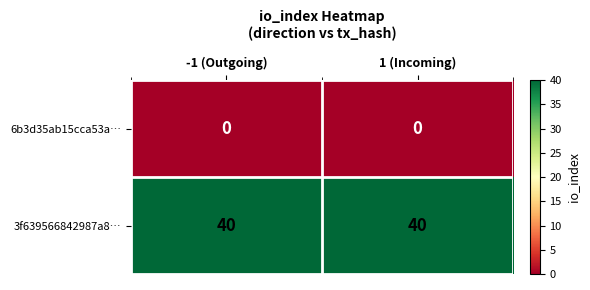

True or false: 3f639566842987a8… has a value of 40 at 1 (Incoming).

True